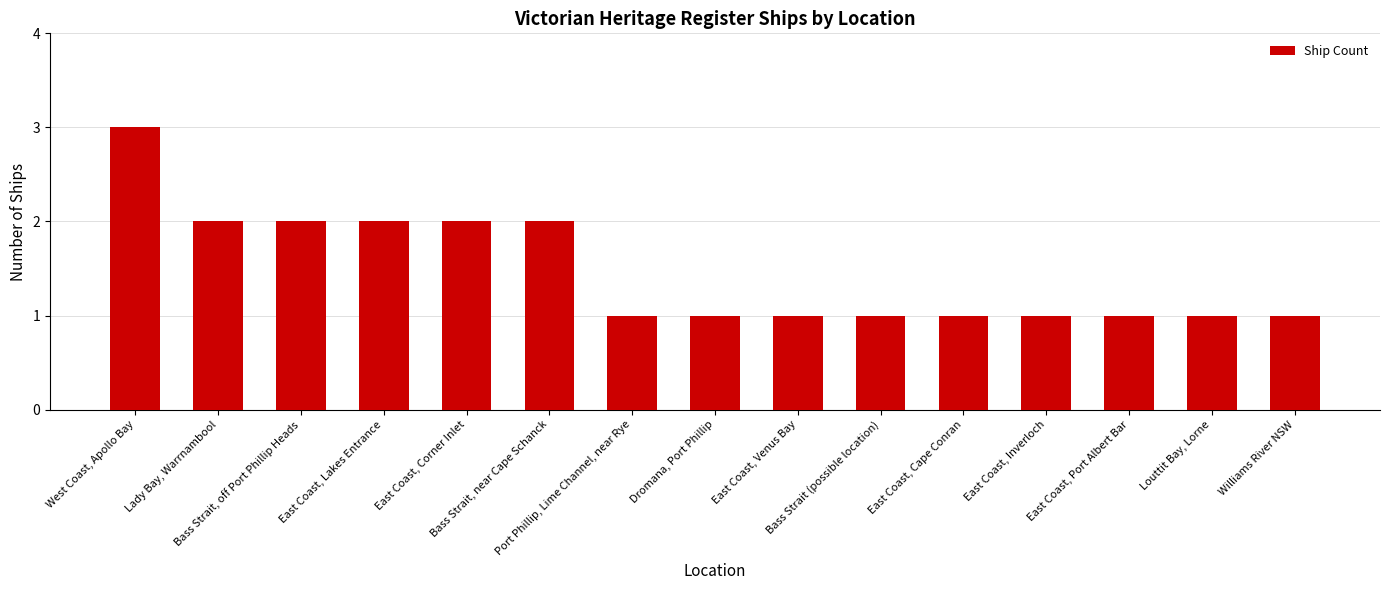

Count the number of data series in this chart.

1